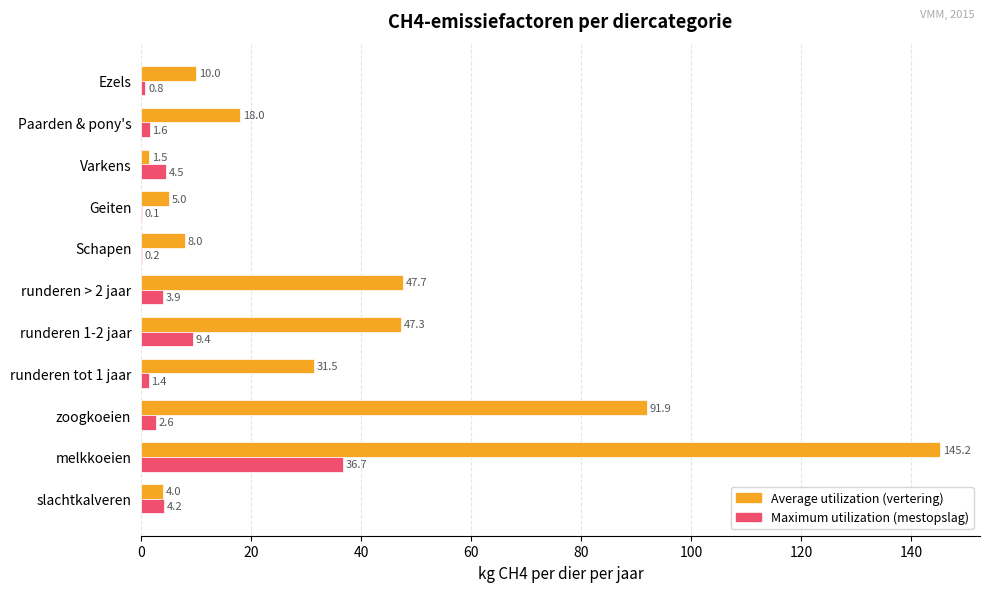

At which category is the sum across all series the highest?

melkkoeien